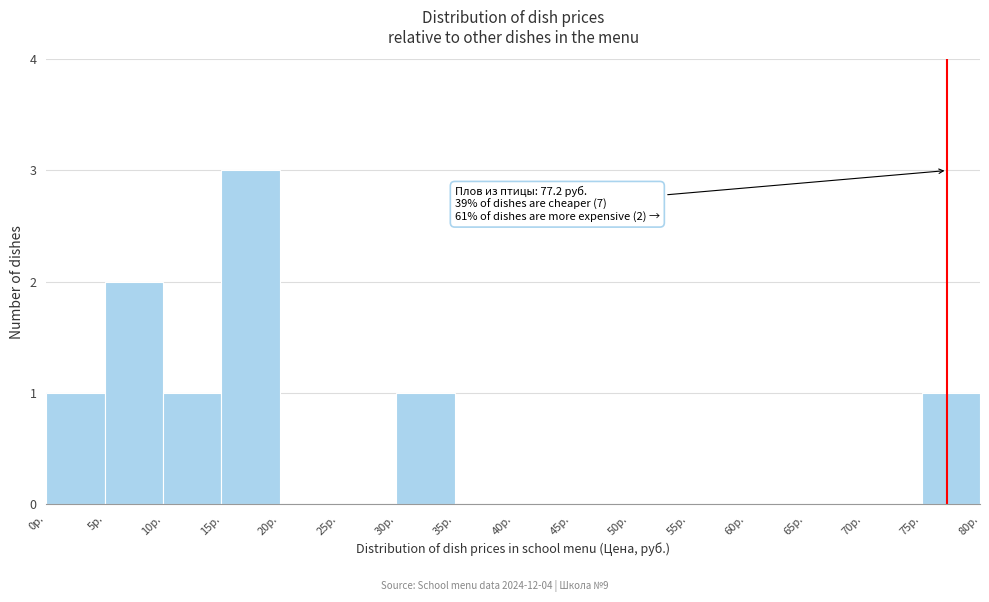

Over which range of the x-axis is the bar tallest?

15 to 20